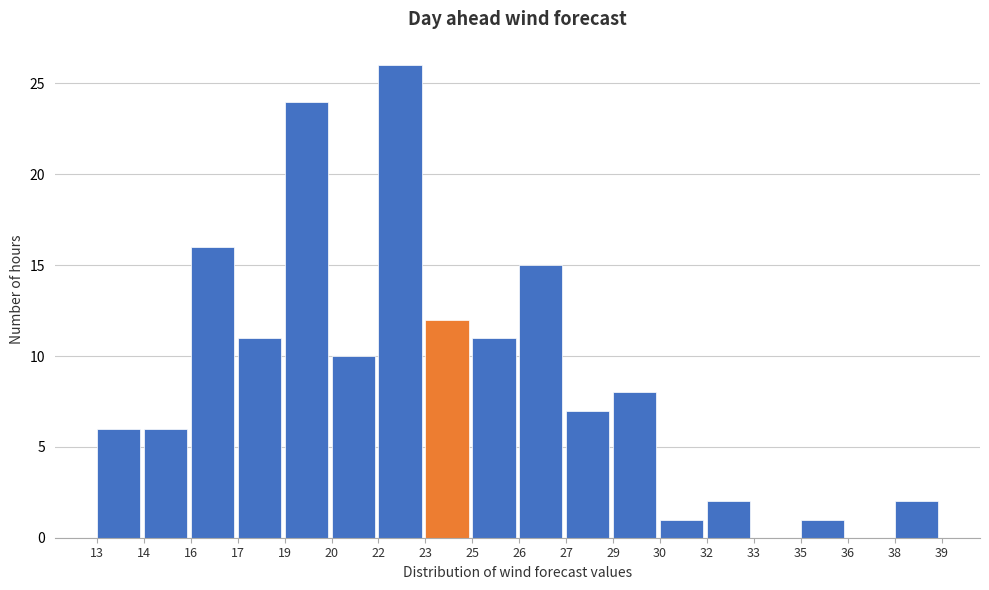

Reading left to right, what are all the values shown in this chart?

13=6	14=6	16=16	17=11	19=24	20=10	22=26	23=12	25=11	26=15	27=7	29=8	30=1	32=2	33=0	35=1	36=0	38=2